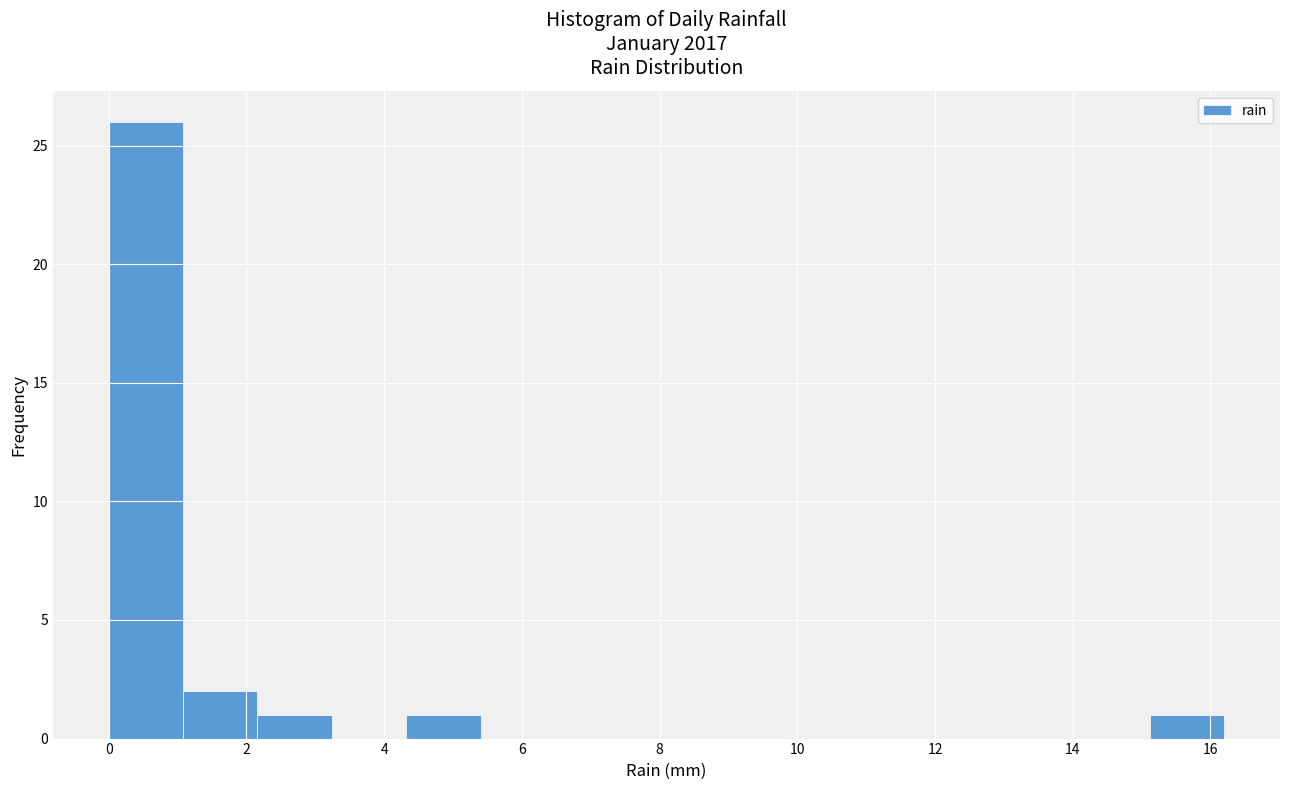

Over which range of the x-axis is the bar tallest?

0.00 to 1.08